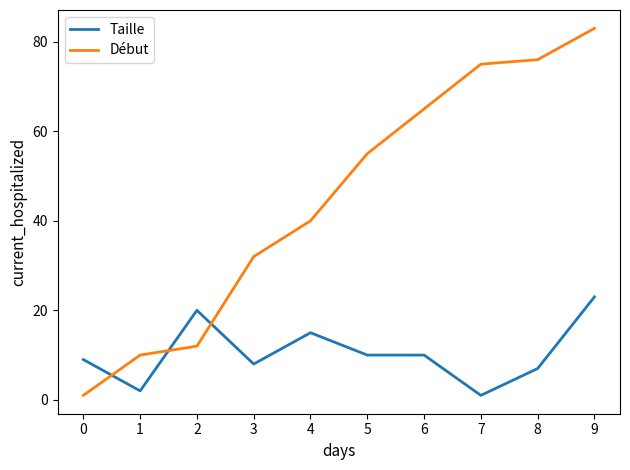

What is the average value of the Début series?

45